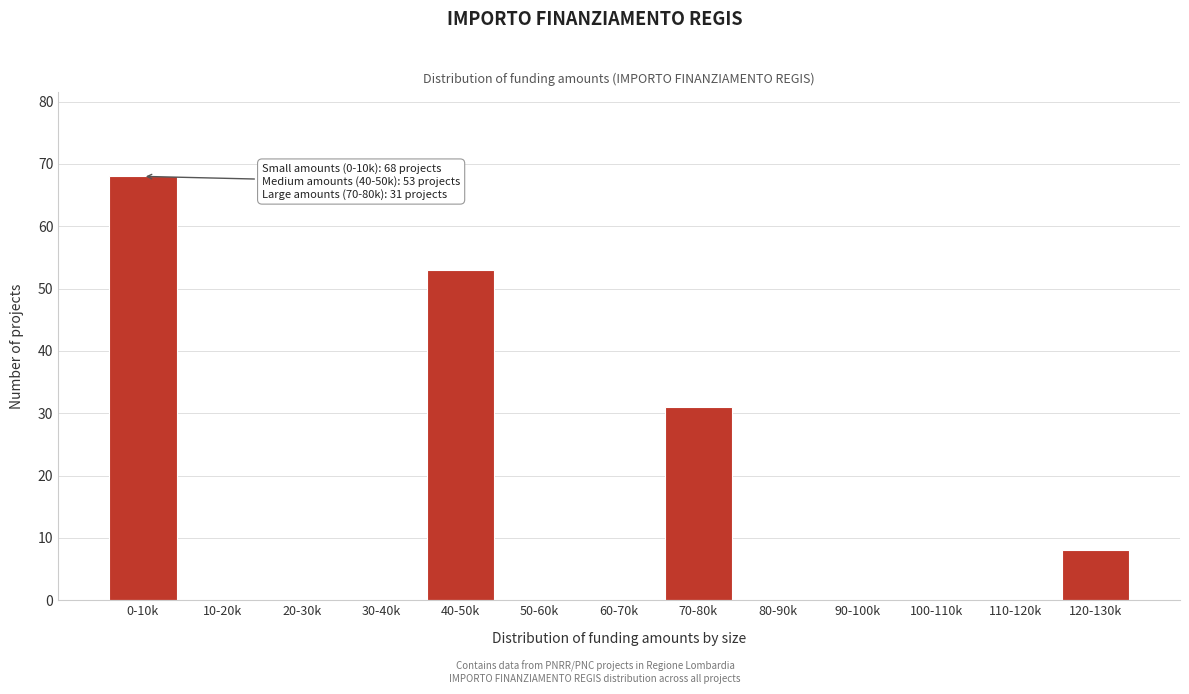

Reading left to right, transcribe all the data shown in this chart.

0-10k=68	10-20k=0	20-30k=0	30-40k=0	40-50k=53	50-60k=0	60-70k=0	70-80k=31	80-90k=0	90-100k=0	100-110k=0	110-120k=0	120-130k=8